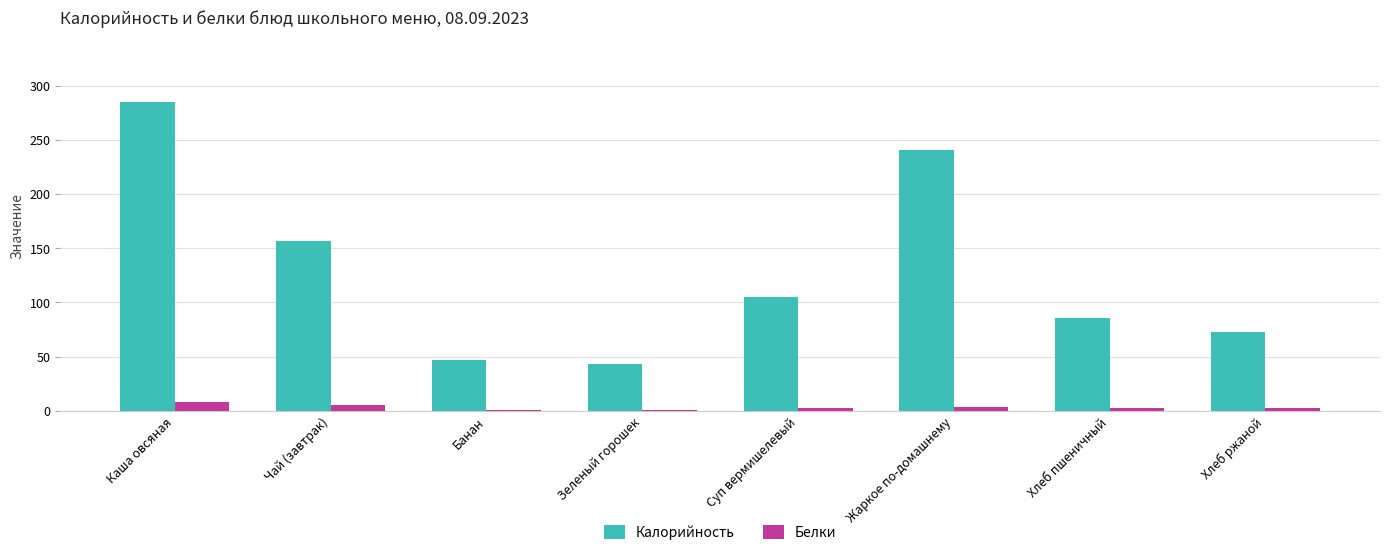

What is the spread (max minus min) of values at Каша овсяная?

277.2